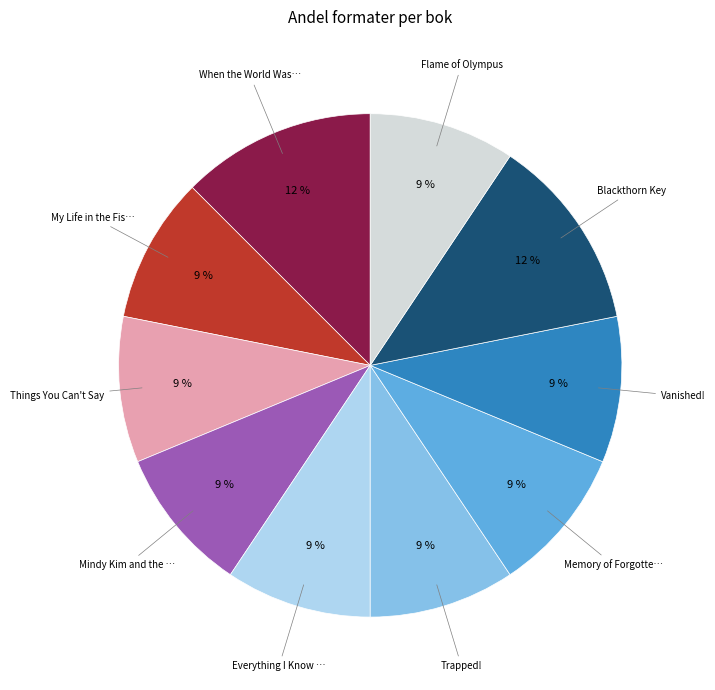

Does any single category account for the majority?

No